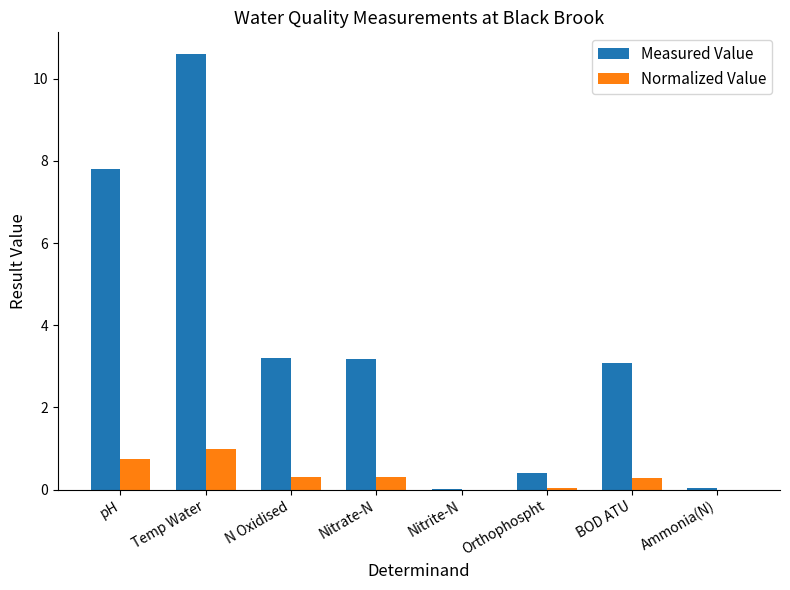

Which series has the widest spread of values?

Measured Value